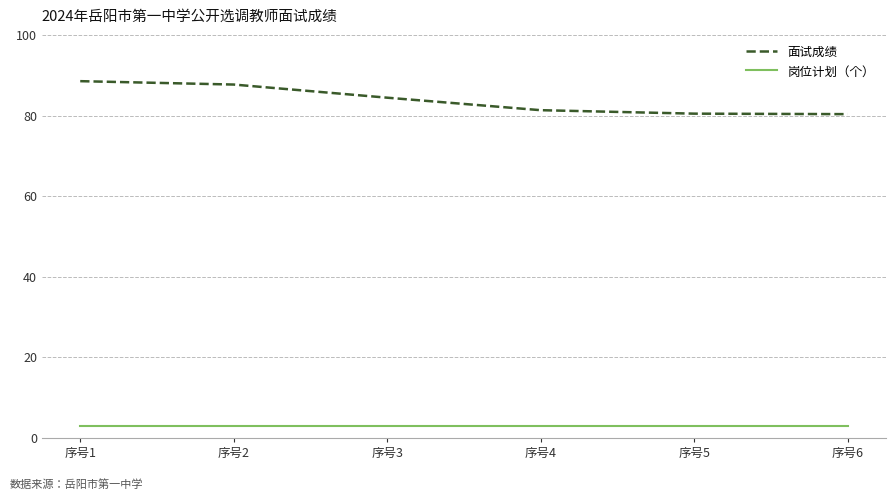

What is the difference between the 面试成绩 values at 序号2 and 序号6?

7.3